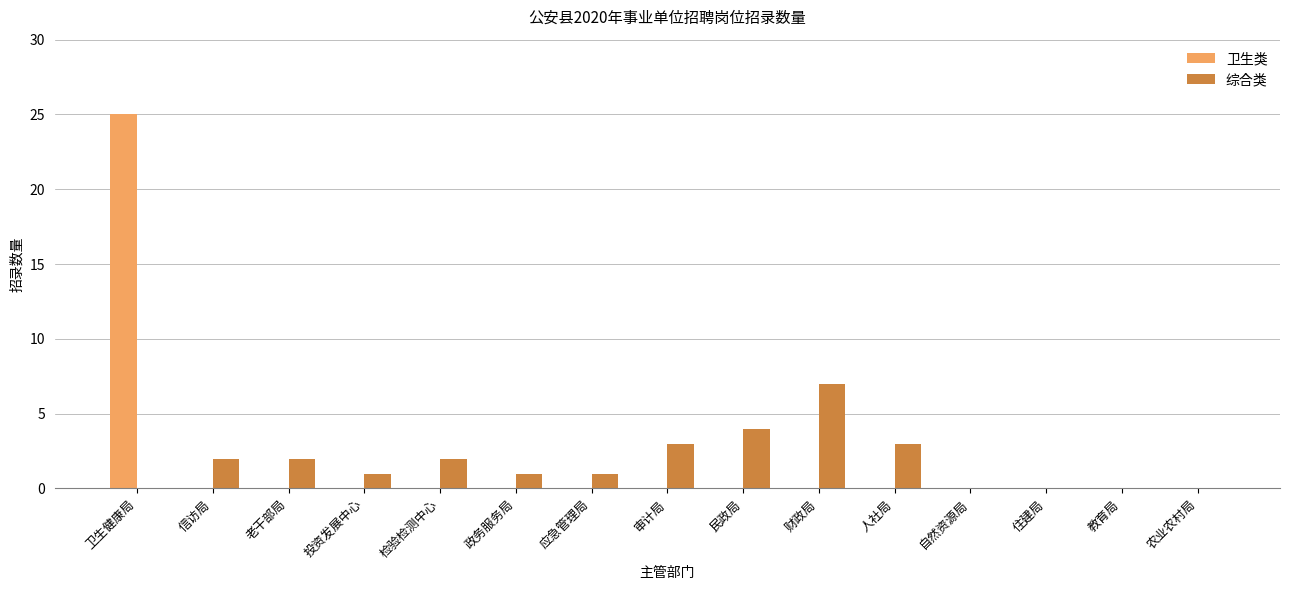

Which category has the highest value across all series?

卫生健康局